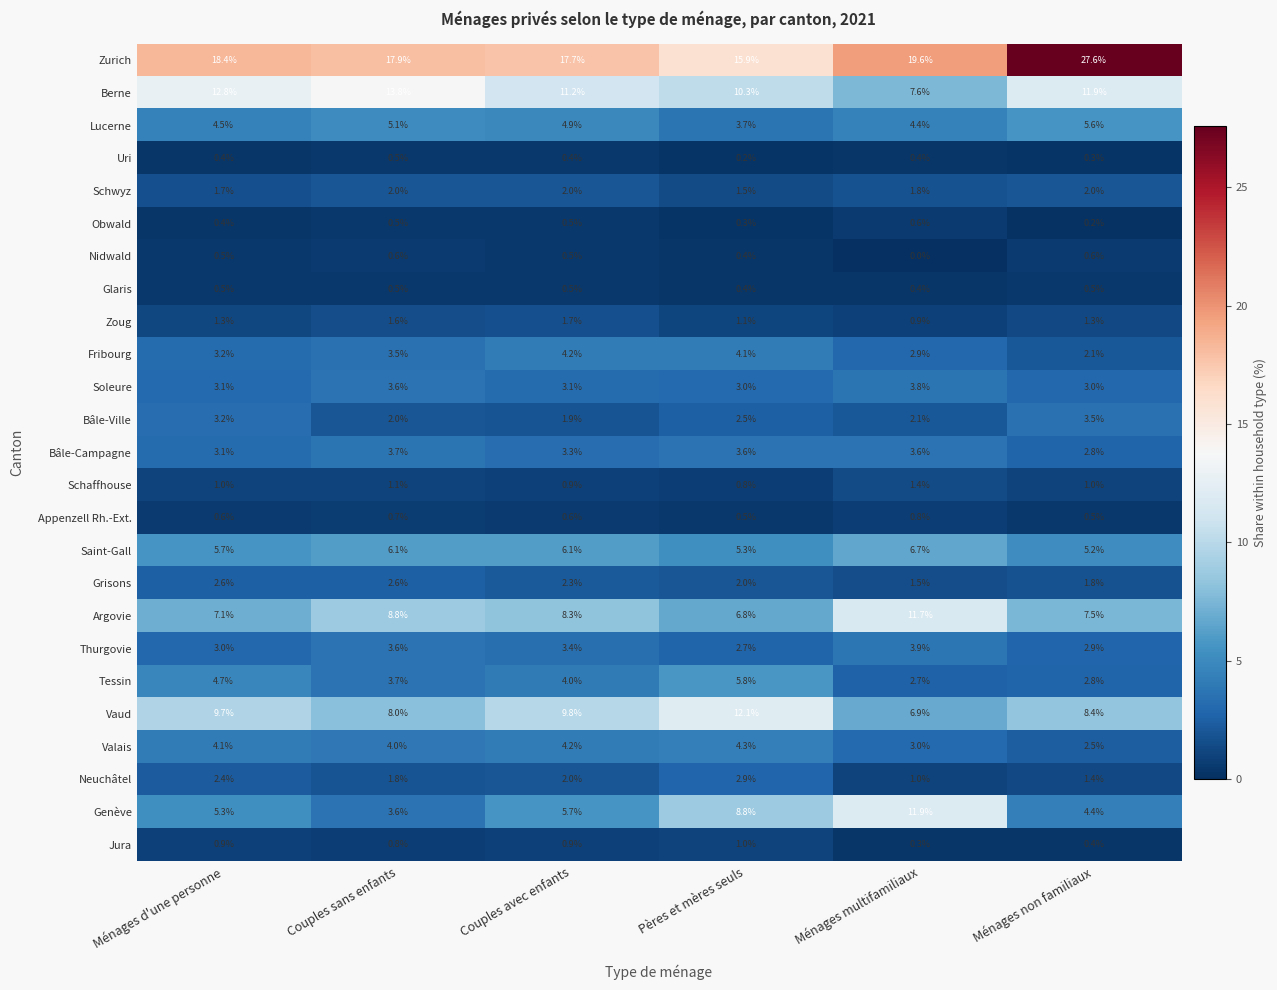

How many series are shown in this chart?

25